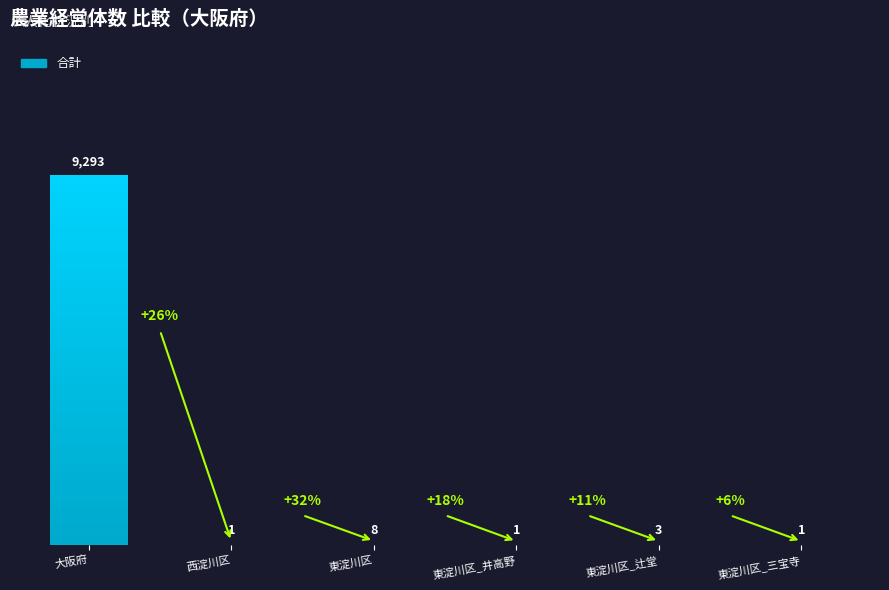

Rank the categories by value from lowest to highest.

西淀川区, 東淀川区_井高野, 東淀川区_三宝寺, 東淀川区_辻堂, 東淀川区, 大阪府